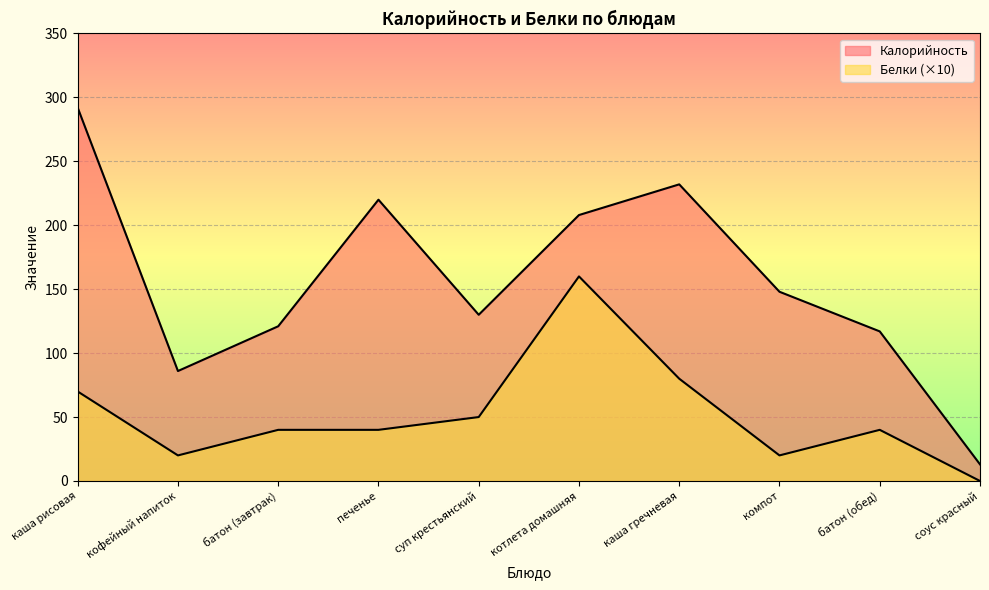

What is the highest value of the Калорийность series?

292